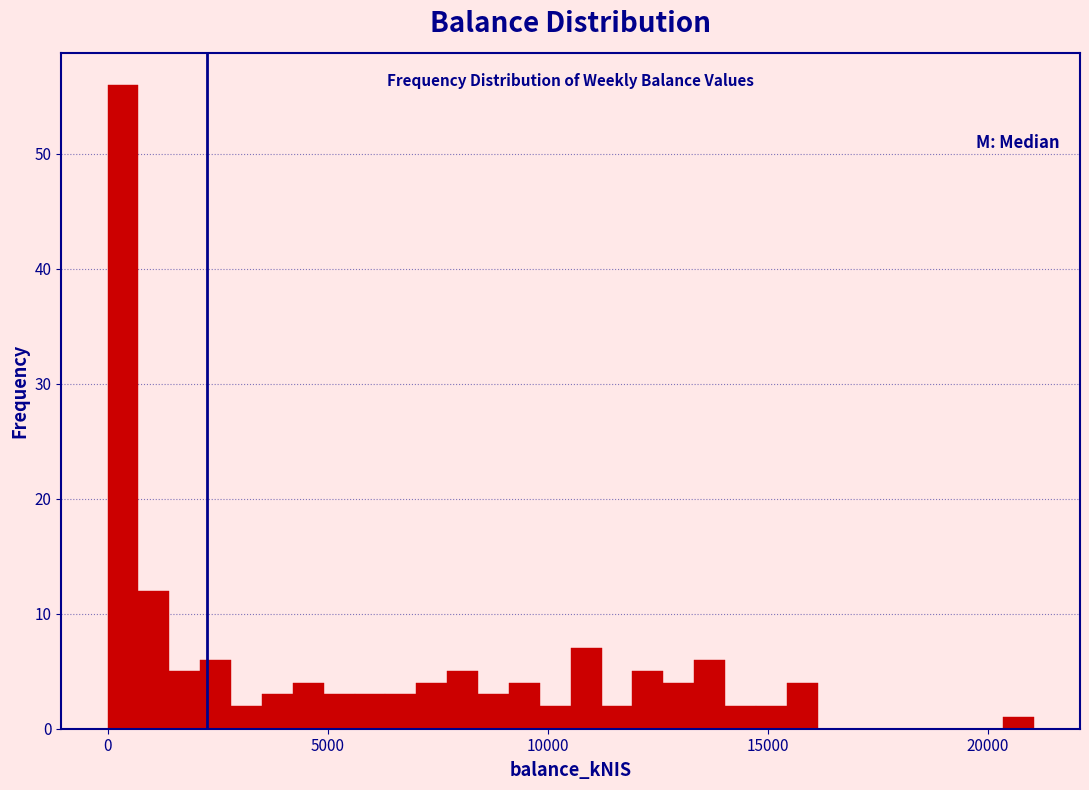

Around what value on the x-axis is the tallest bar? Give the approximate position of its centre, as read against the axis.

500